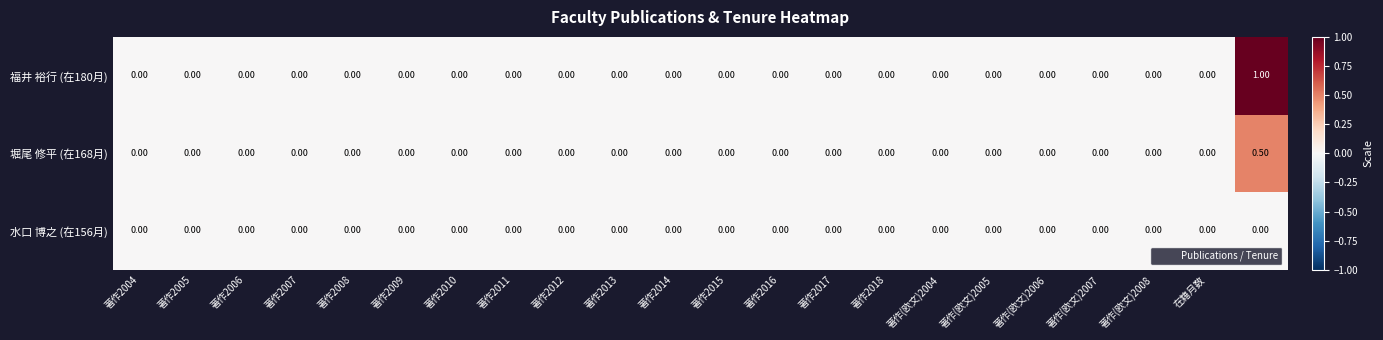

Which series has the largest total across all categories?

福井 裕行 (在180月)